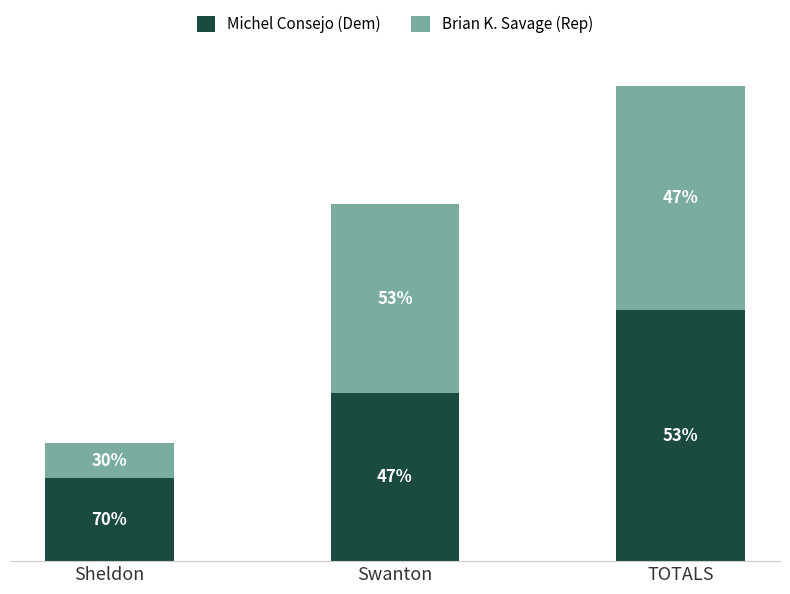

What is the sum of the Brian K. Savage (Rep) values at TOTALS and Swanton?

2911